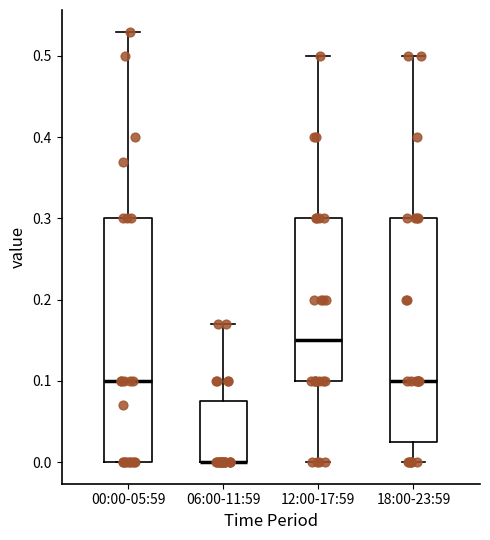

Reading left to right, read every box against the y-axis: the position of its median line, the range the box covers, and the ends of its whiskers. The values are not printed on the chart, so give them approximately, as read against the axis.

00:00-05:59: median 0.10, box 0.00 to 0.30, whiskers 0.00 to 0.53
06:00-11:59: median 0.00 (drawn on the box's lower edge), box 0.00 to 0.08, whiskers 0.00 to 0.17
12:00-17:59: median 0.15, box 0.10 to 0.30, whiskers 0.00 to 0.50
18:00-23:59: median 0.10, box 0.03 to 0.30, whiskers 0.00 to 0.50